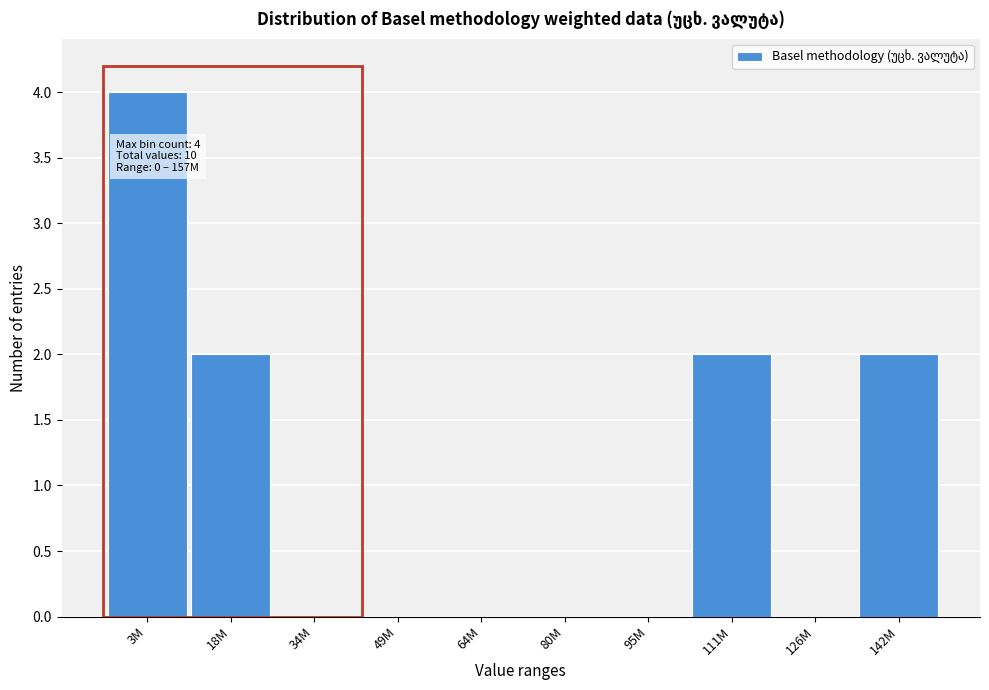

Reading right to left, what are all the values shown in this chart?

142M=2	126M=0	111M=2	95M=0	80M=0	64M=0	49M=0	34M=0	18M=2	3M=4